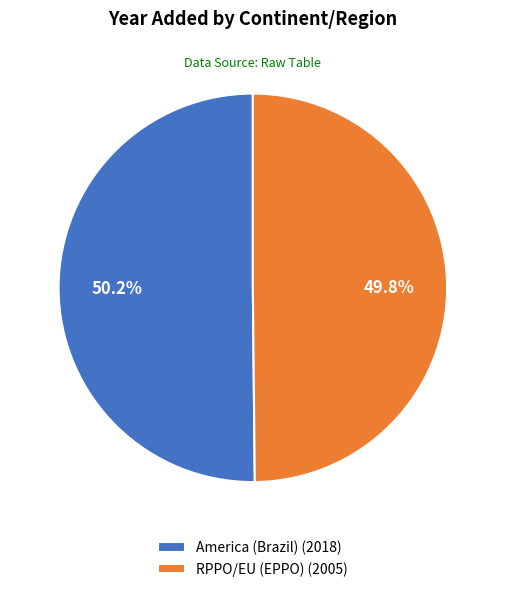

How many slices are in this pie chart?

2